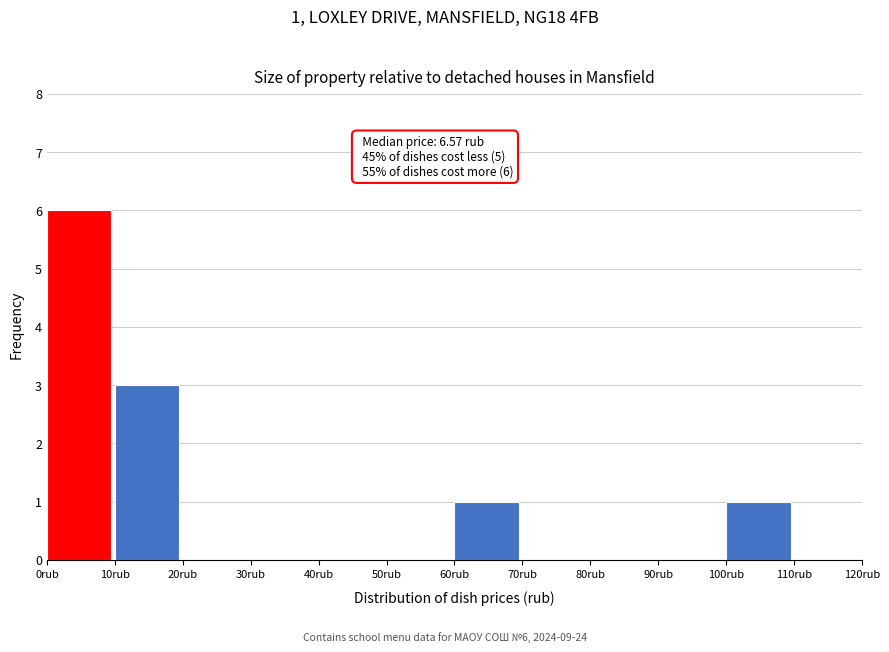

Over which range of the x-axis is the bar tallest?

0 to 10